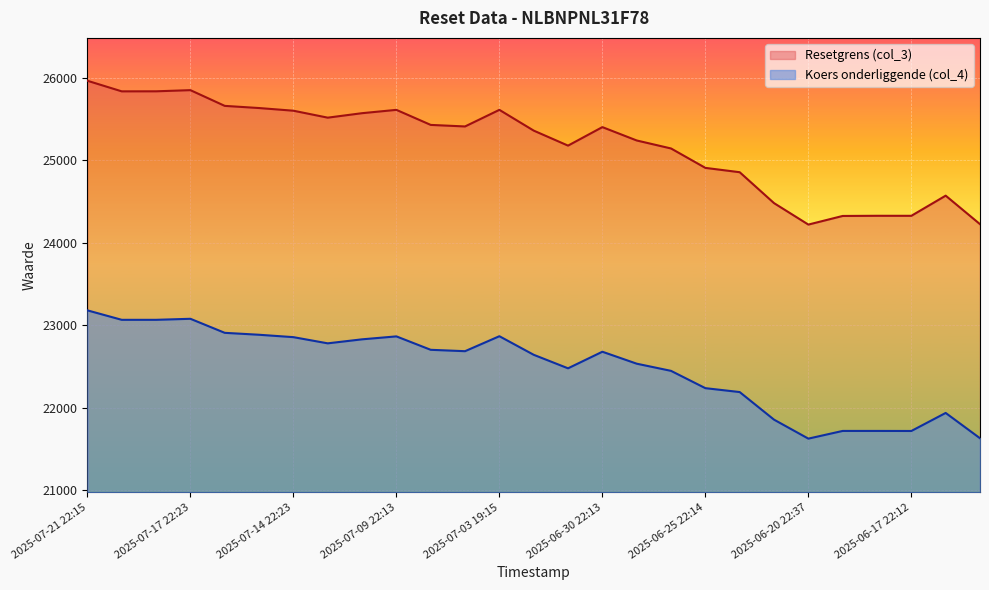

True or false: Koers onderliggende (col_4) and Resetgrens (col_3) intersect in this chart.

False